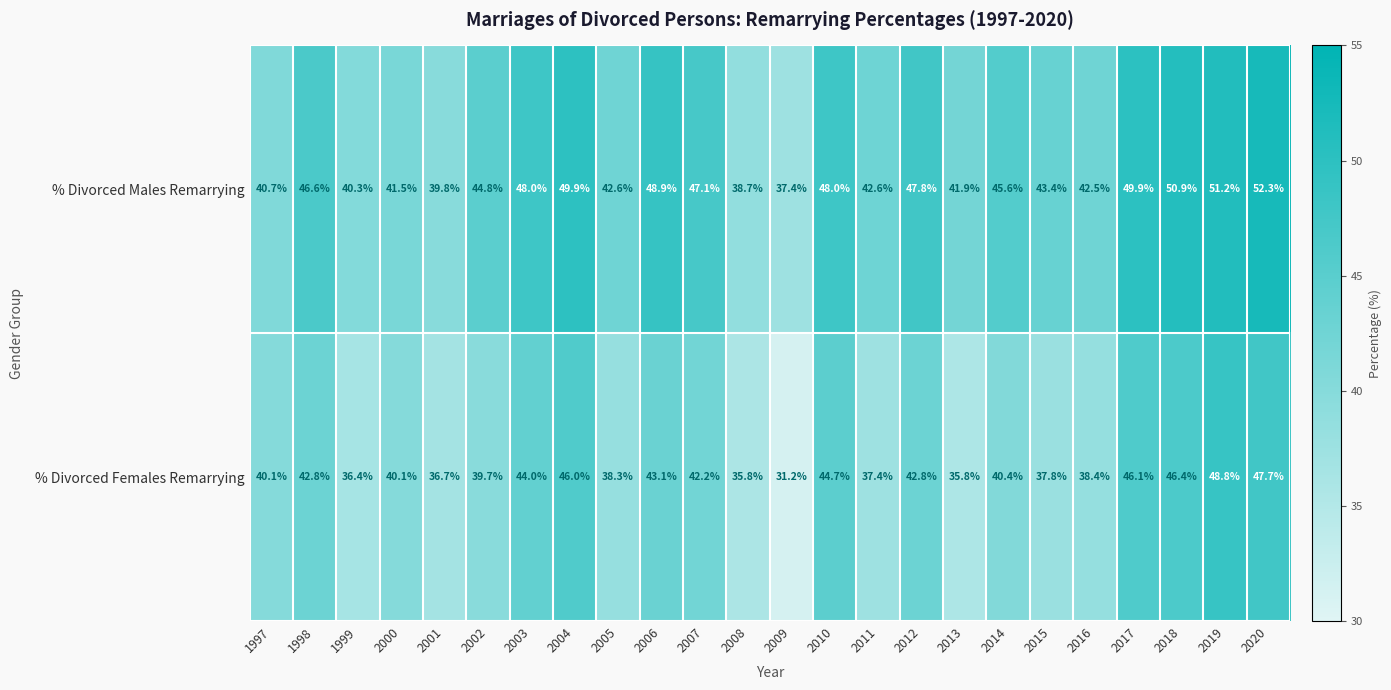

Count the number of categories in the chart.

24